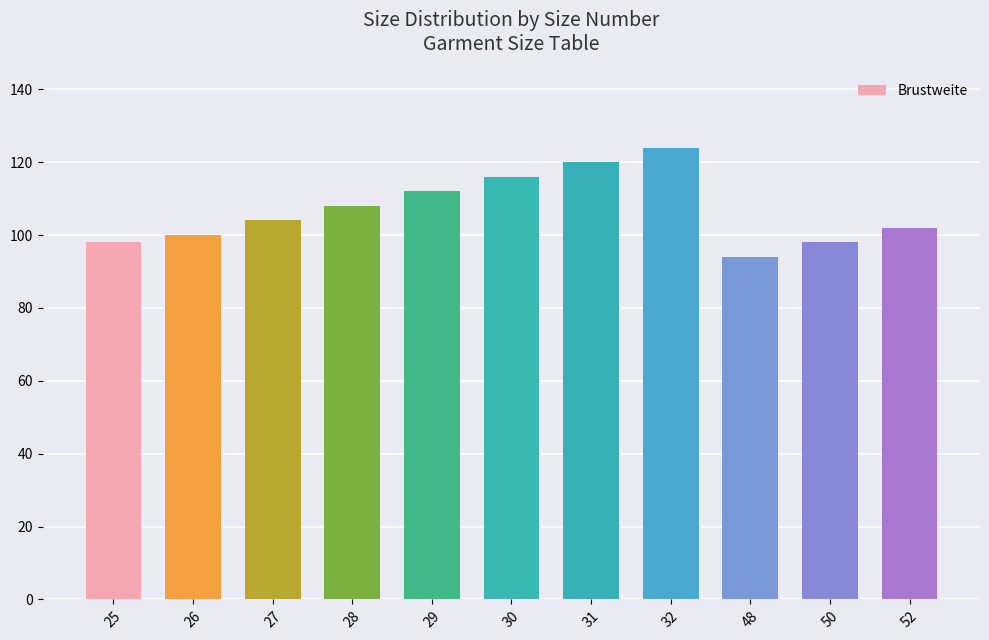

What is the approximate value at 52?

102